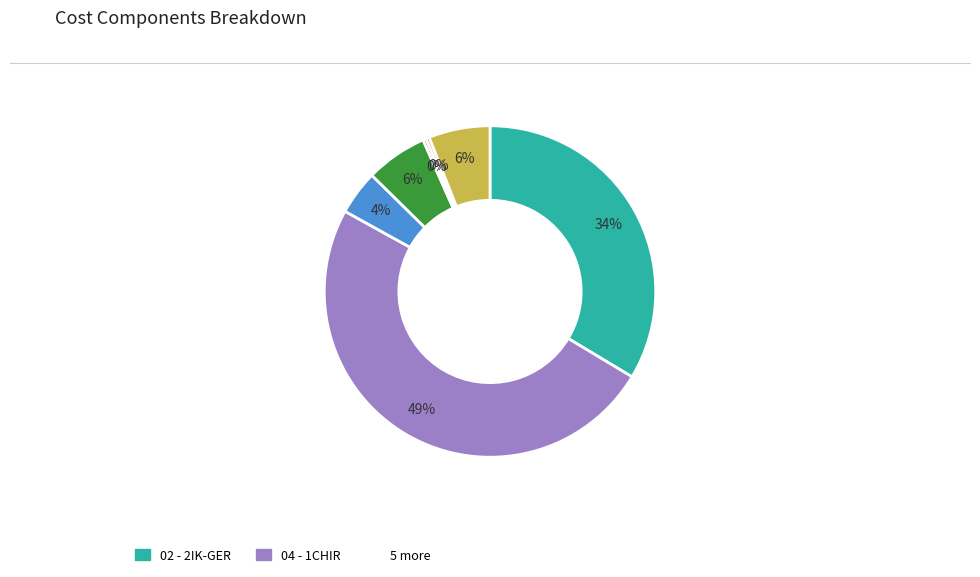

To the nearest percent, what is the average slice percentage?

14%